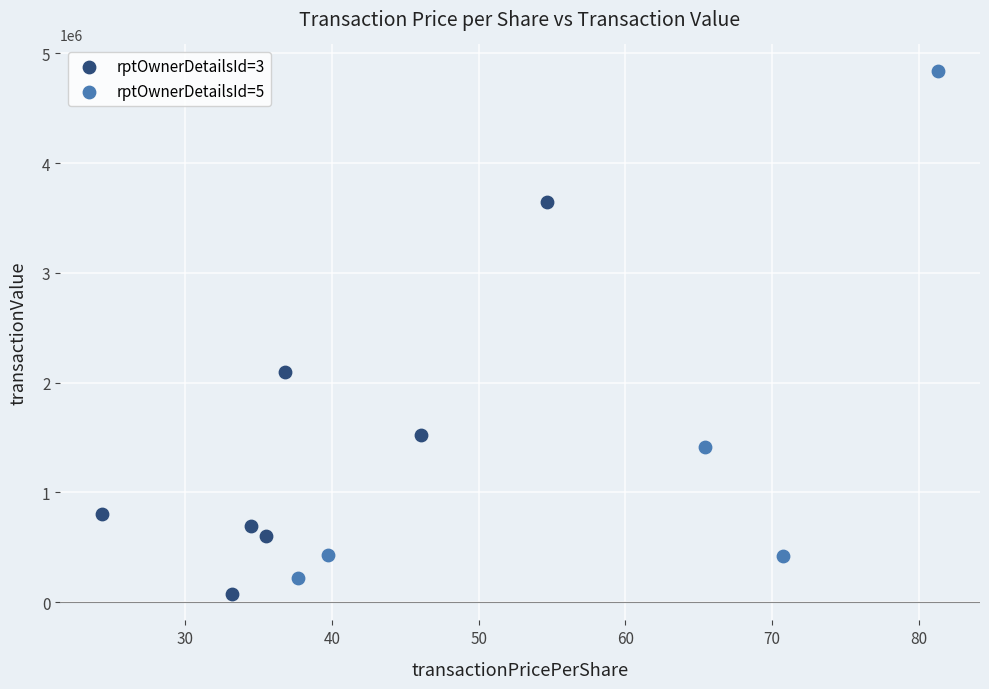

Which series has the widest spread of Y values?

rptOwnerDetailsId=5